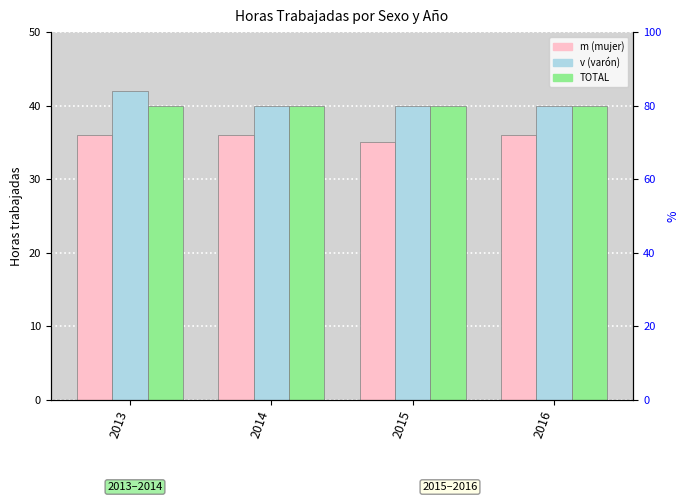

Reading left to right, what are all the values shown in this chart?

m: 2013=36	2014=36	2015=35	2016=36
v: 2013=42	2014=40	2015=40	2016=40
TOTAL: 2013=40	2014=40	2015=40	2016=40